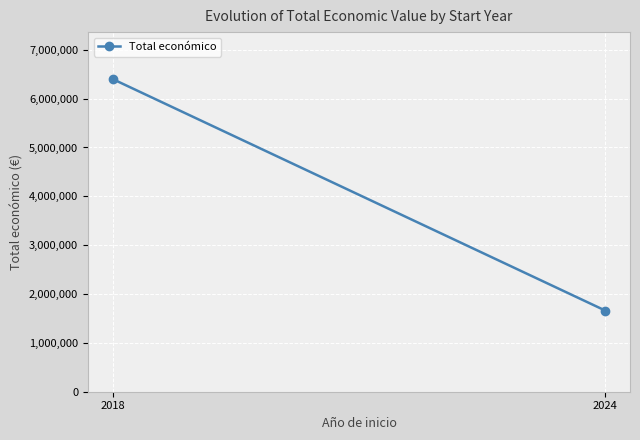

What is the greatest value displayed?

6401275